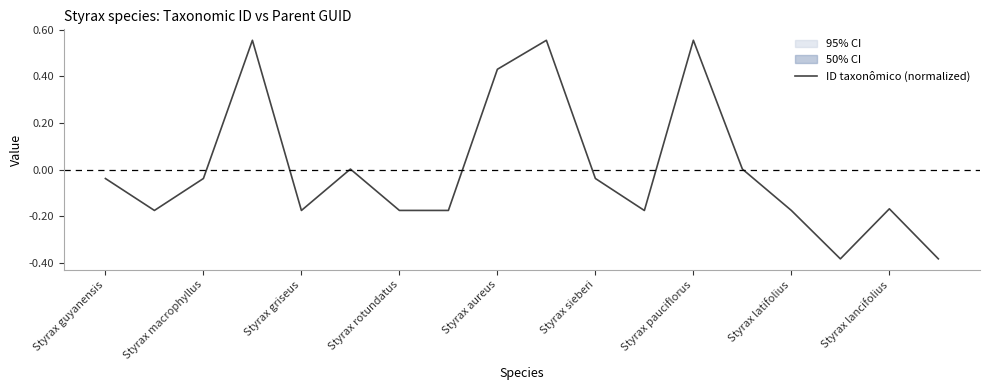

How many values are below 0?

12